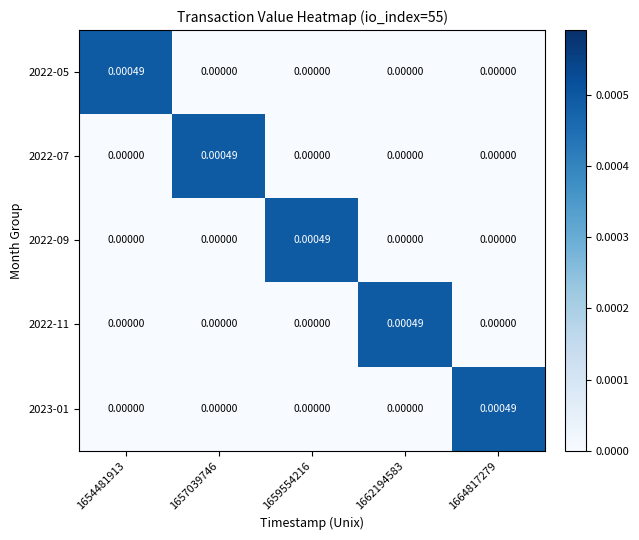

Rank the series at 1662194583 from lowest to highest value.

2022-05, 2022-07, 2022-09, 2023-01, 2022-11